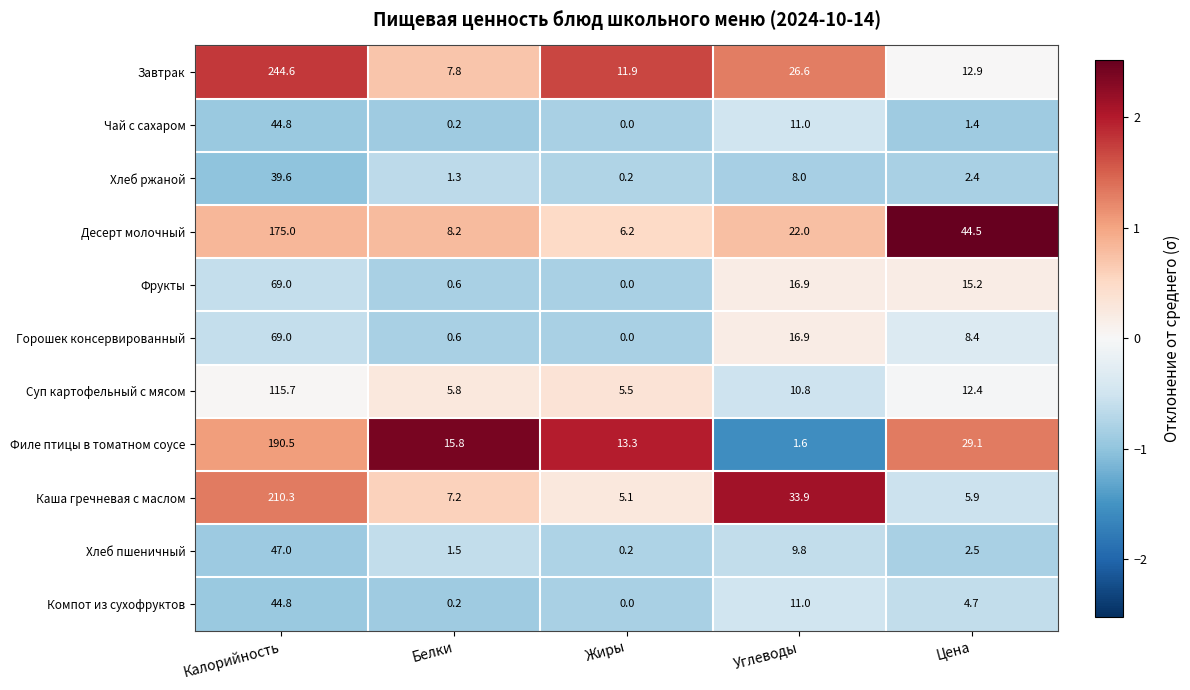

What is the greatest value displayed?

244.6